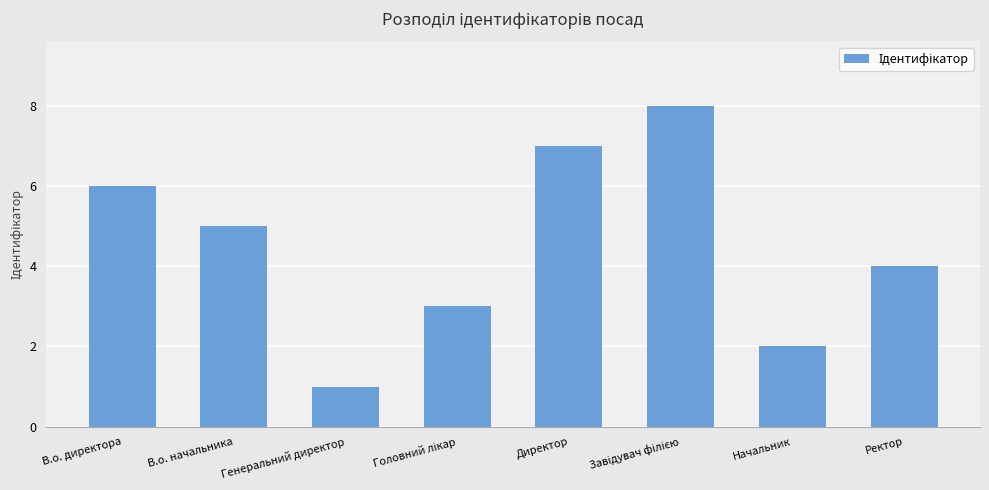

Reading left to right, transcribe all the data shown in this chart.

6	5	1	3	7	8	2	4